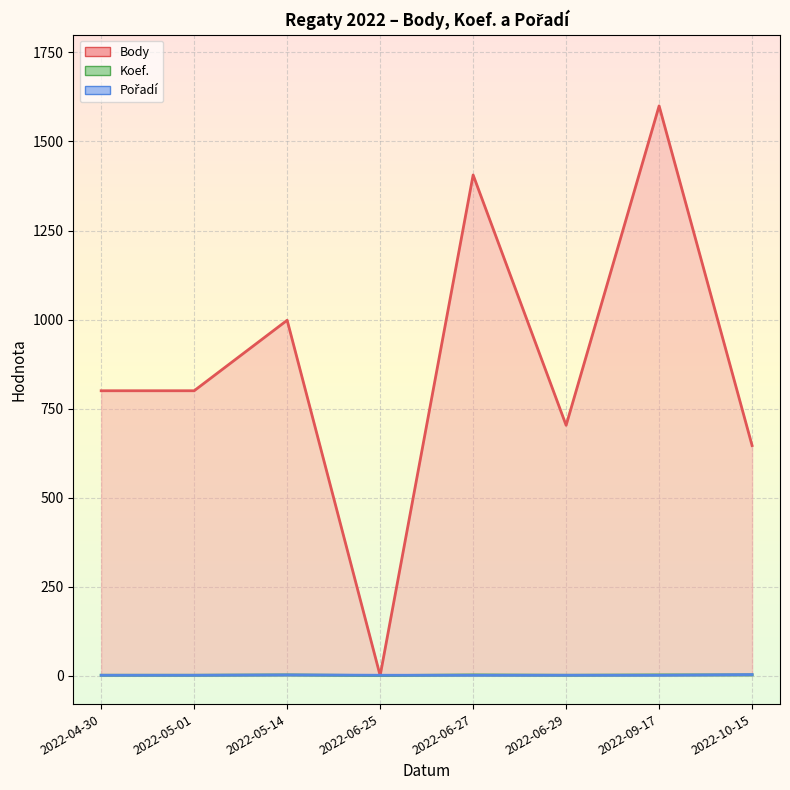

Which has a higher value, 2022-05-14 or 2022-06-27?

2022-06-27